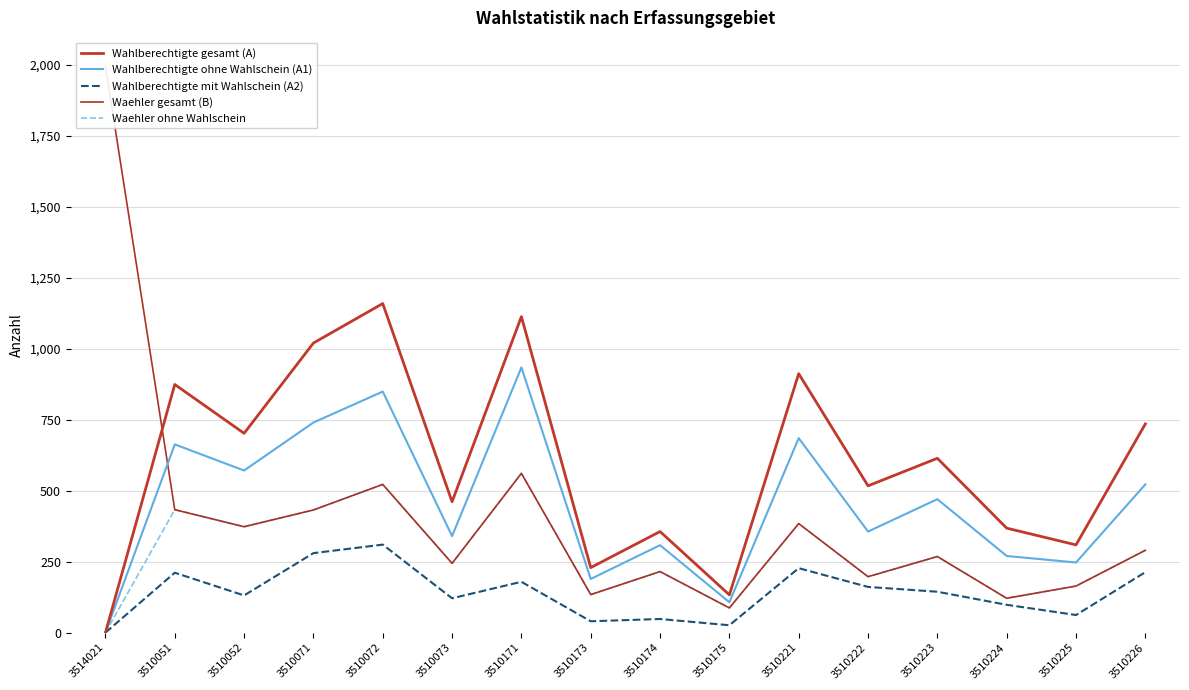

At which label does Wahlberechtigte mit Wahlschein (A2) reach its minimum?

3514021